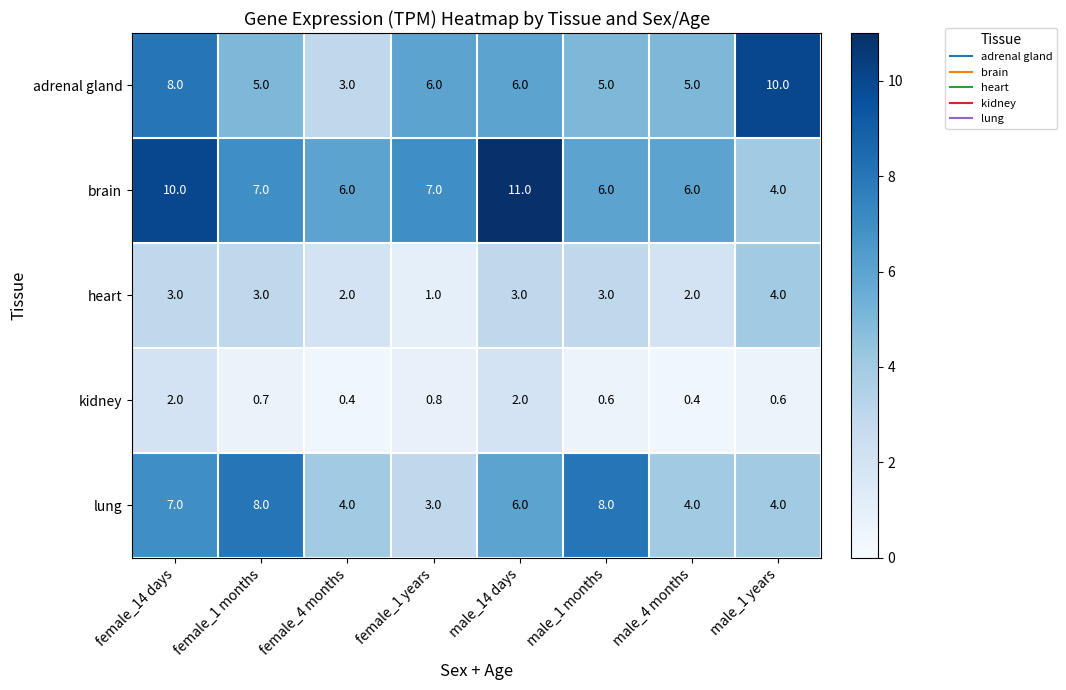

Where does the lung series first go above 6?

female_14 days